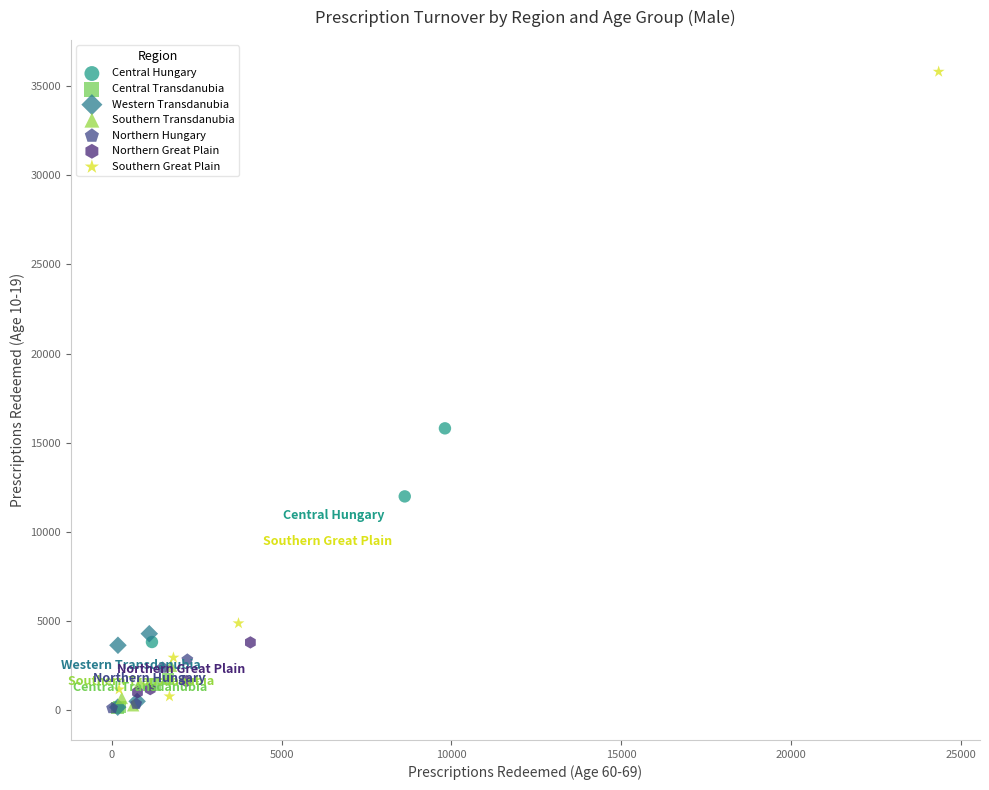

What are all the series names shown in the legend?

Central Hungary, Central Transdanubia, Western Transdanubia, Southern Transdanubia, Northern Hungary, Northern Great Plain, Southern Great Plain